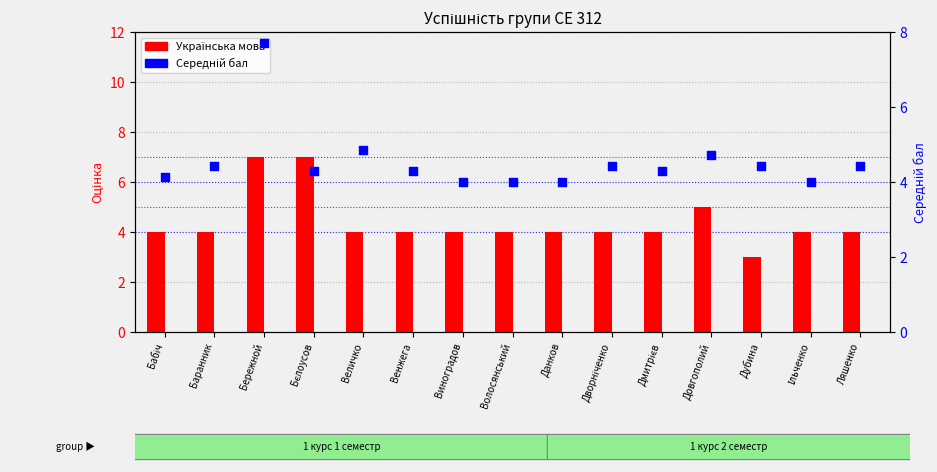

Which series has the widest spread of Y values?

Українська мова